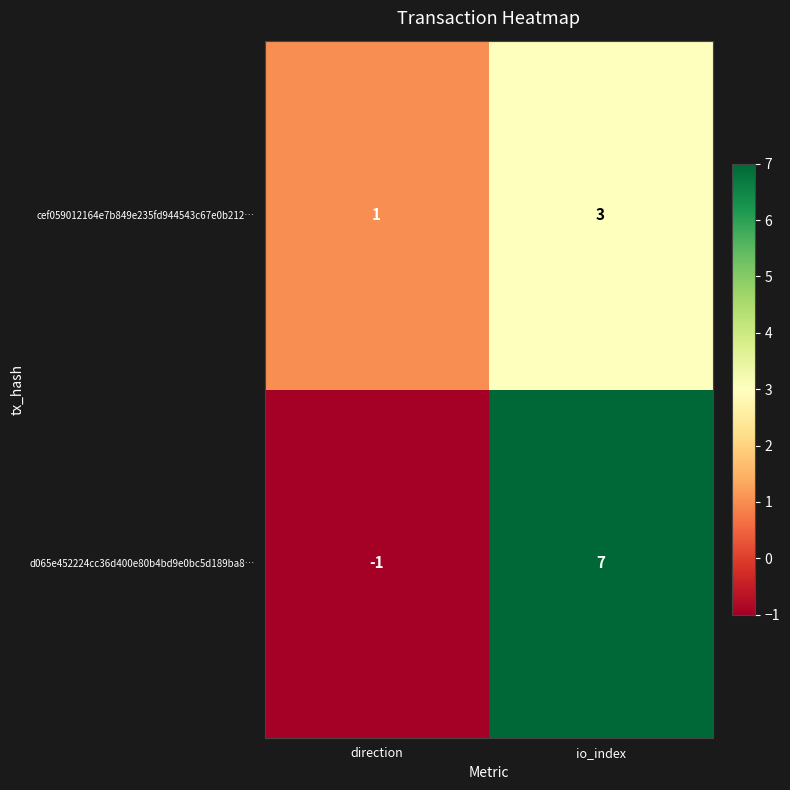

At which category does the chart reach its minimum across all series?

direction